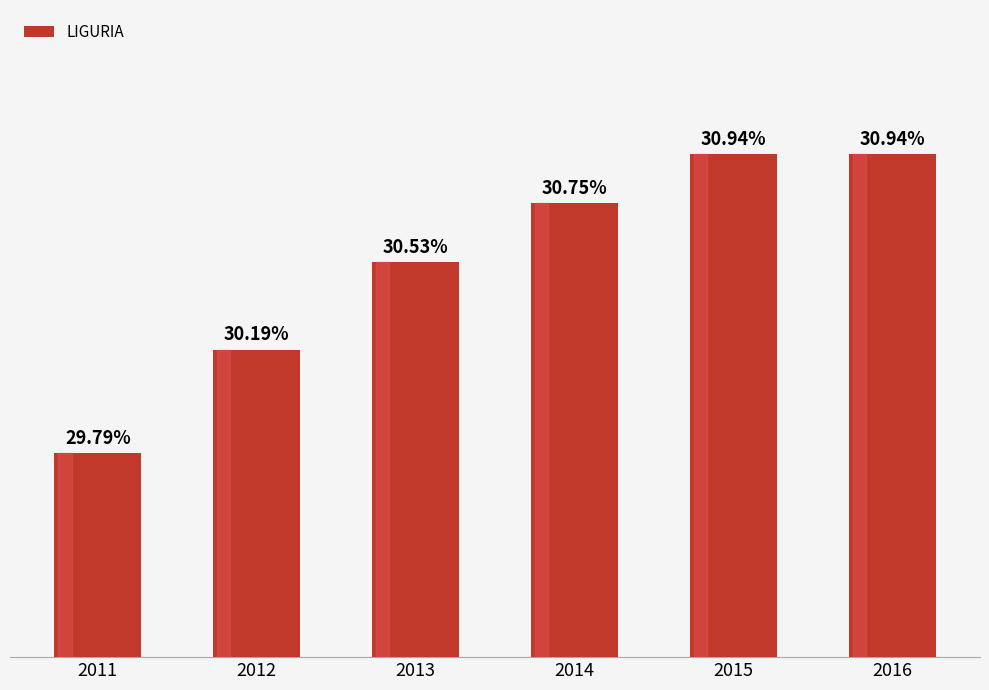

Are the bars grouped side by side (vs. stacked)?

No